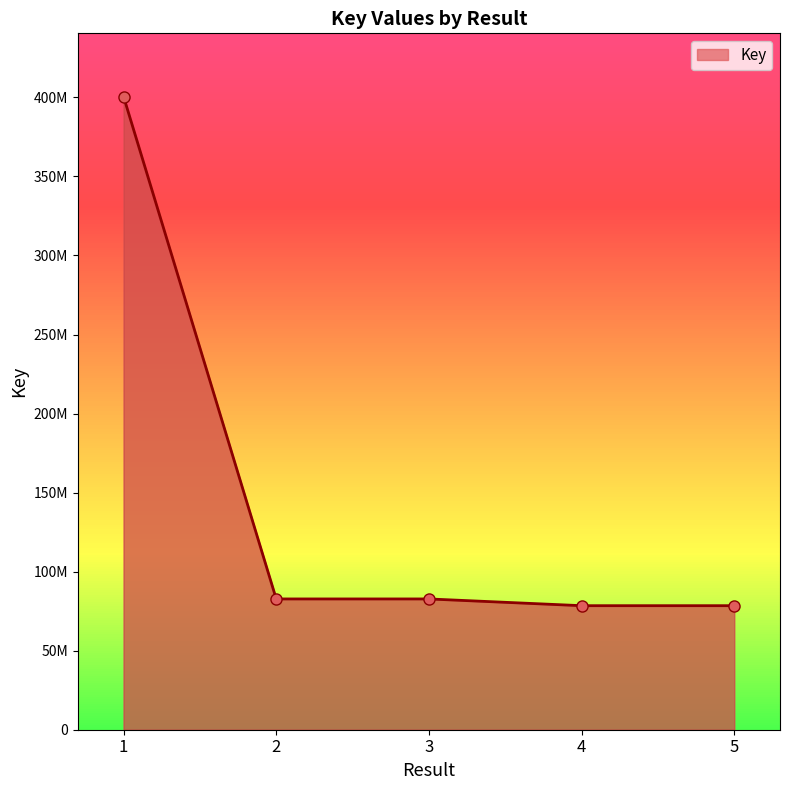

How many series are shown in this chart?

1